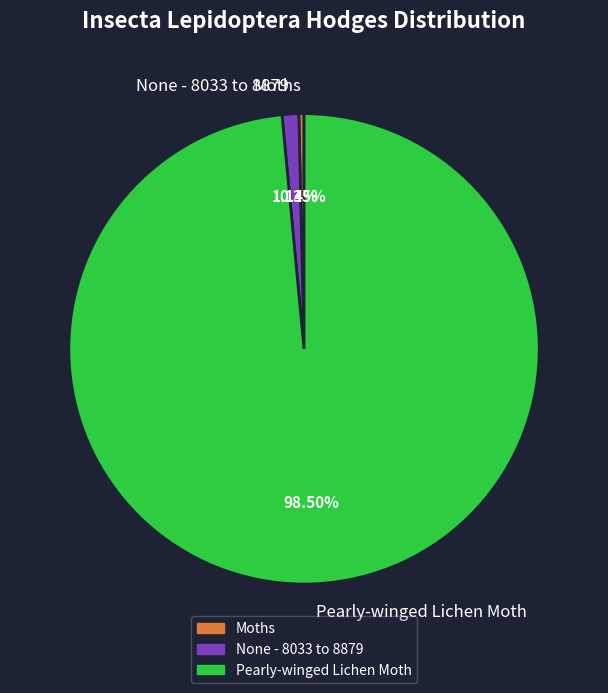

Which slice is the largest?

Pearly-winged Lichen Moth